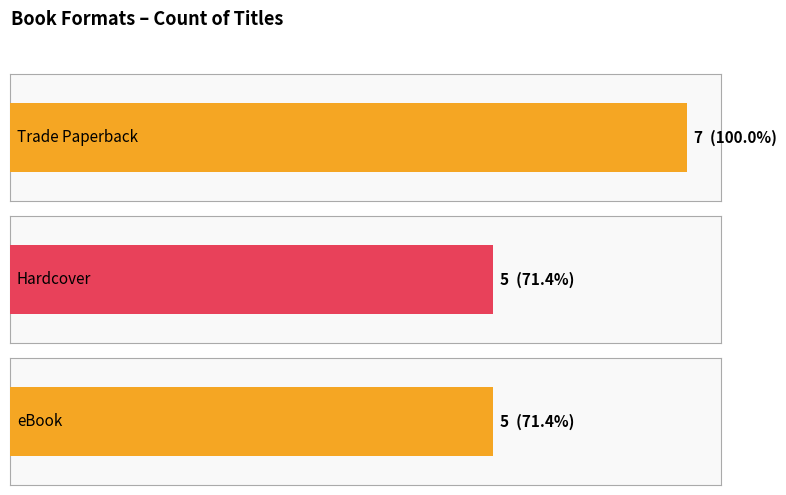

Read the Trade Paperback value at Hardcover.

7